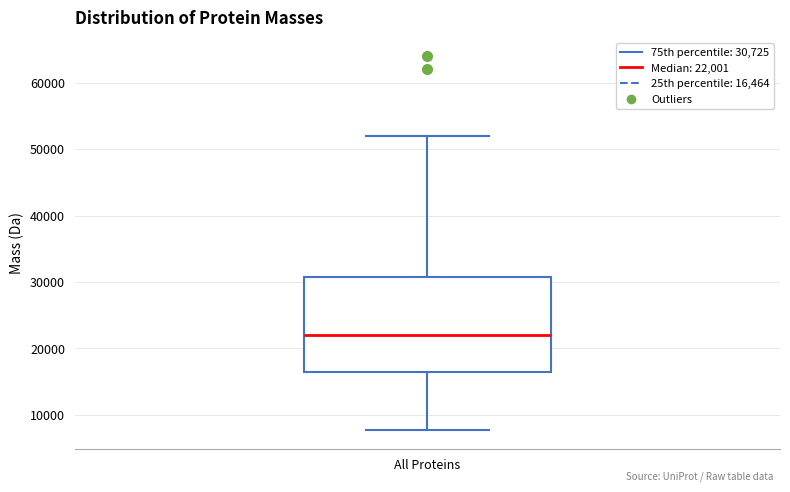

Read this box plot against the y-axis: the position of the median line, the range covered by the box, and the ends of both whiskers. The values are not printed on the chart, so give them approximately, as read against the axis.

median 22000, box 16000 to 31000, whiskers 8000 to 52000